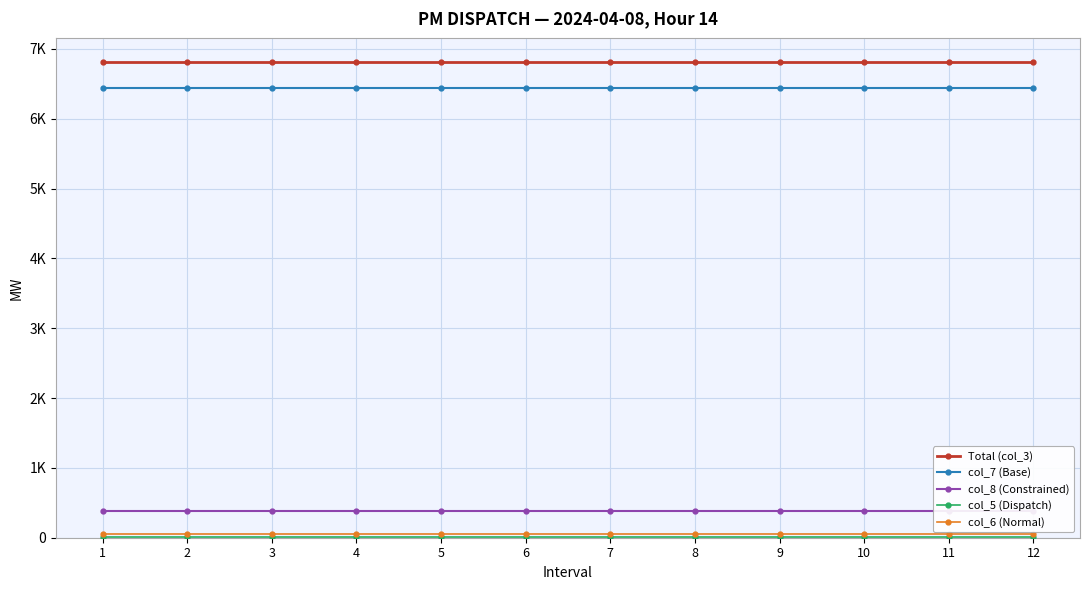

True or false: col_6 (Normal) and Total (col_3) intersect in this chart.

False